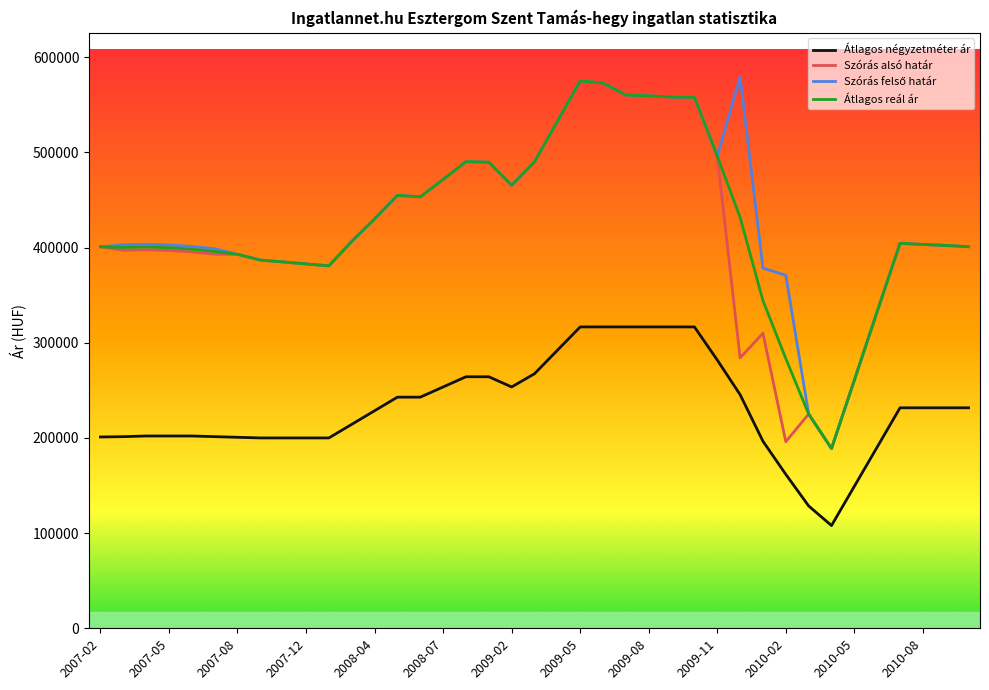

What is the lowest value of the Átlagos négyzetméter ár series?

107936